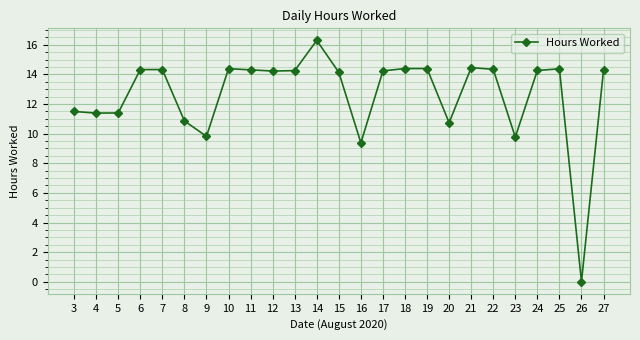

What is the value of the 1st point from the left?

11.5